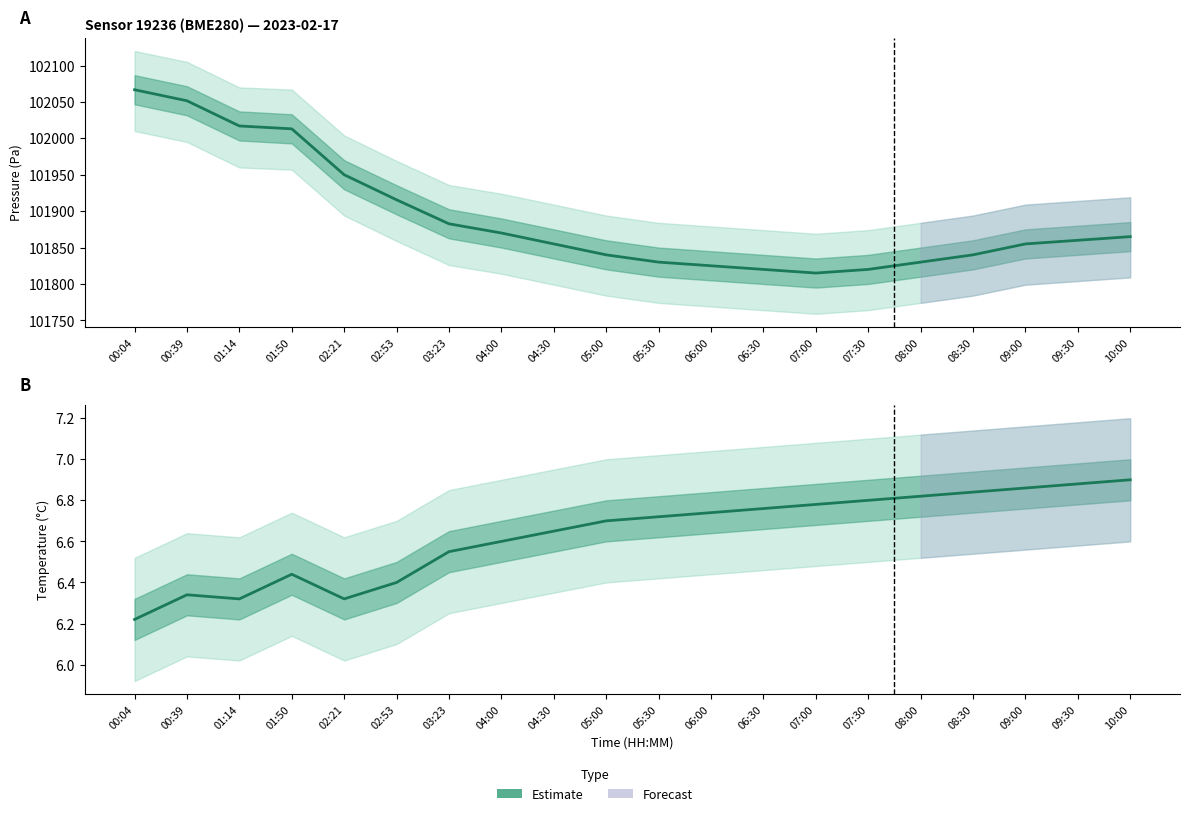

The chart shows a value of 10.7 at 09:30. True or false?

False